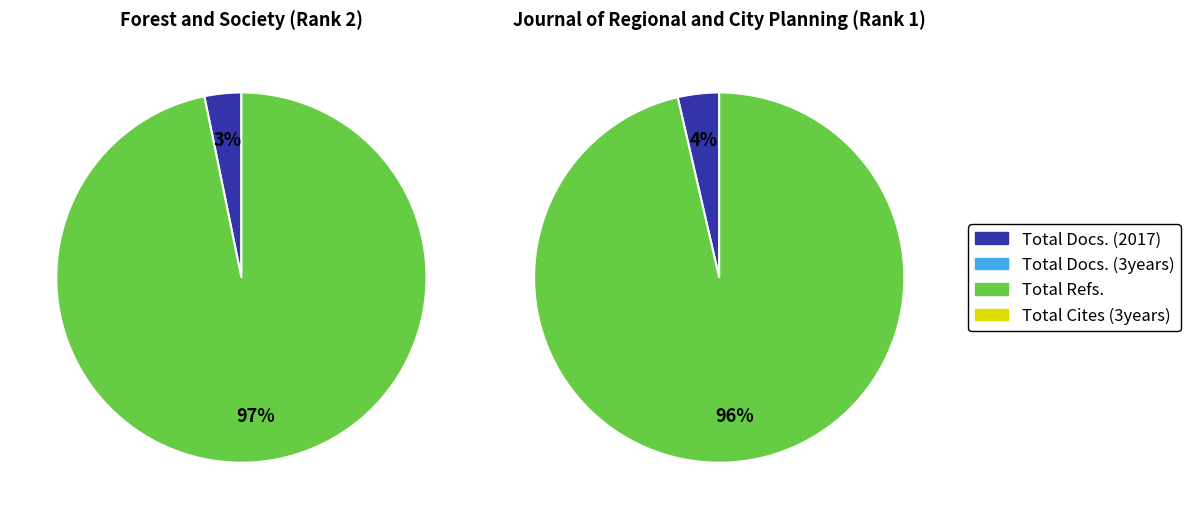

Rank the series at Journal of Regional and City Planning from lowest to highest value.

Total Docs. (3years), Total Cites (3years), Total Docs. (2017), Total Refs.